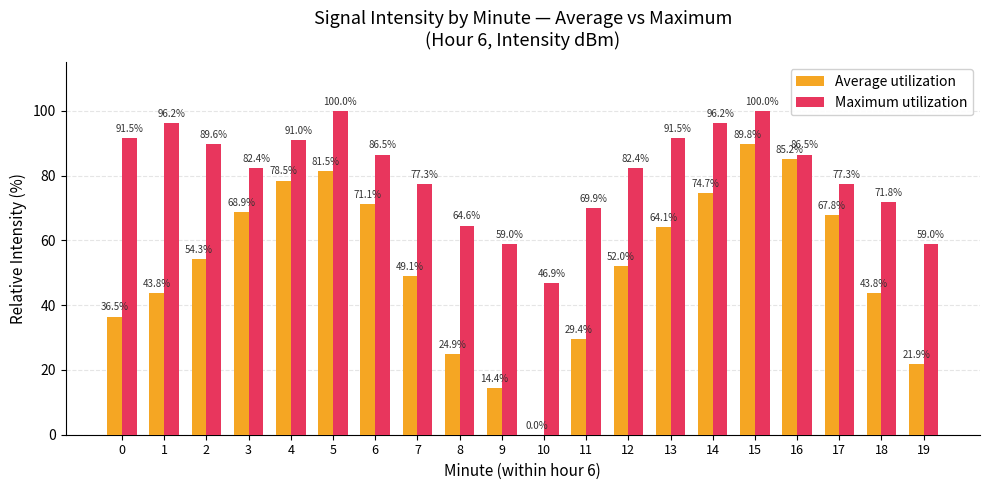

What is the total value across all series at 10?

46.9